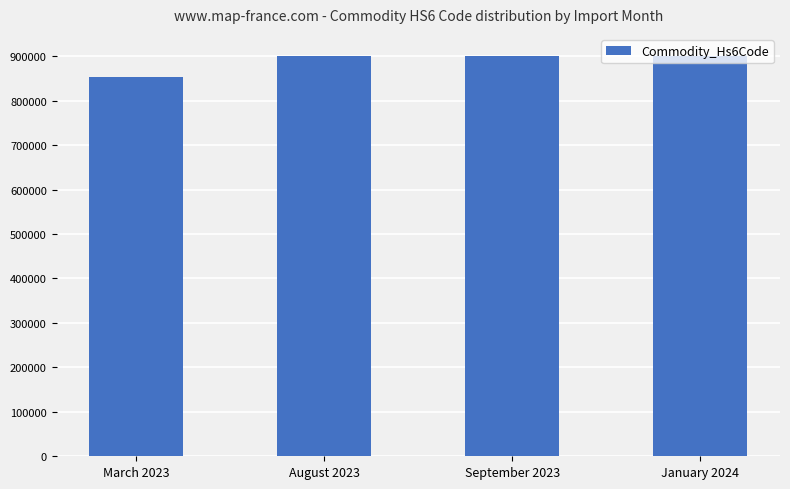

What is the difference between the maximum and minimum values?

47709